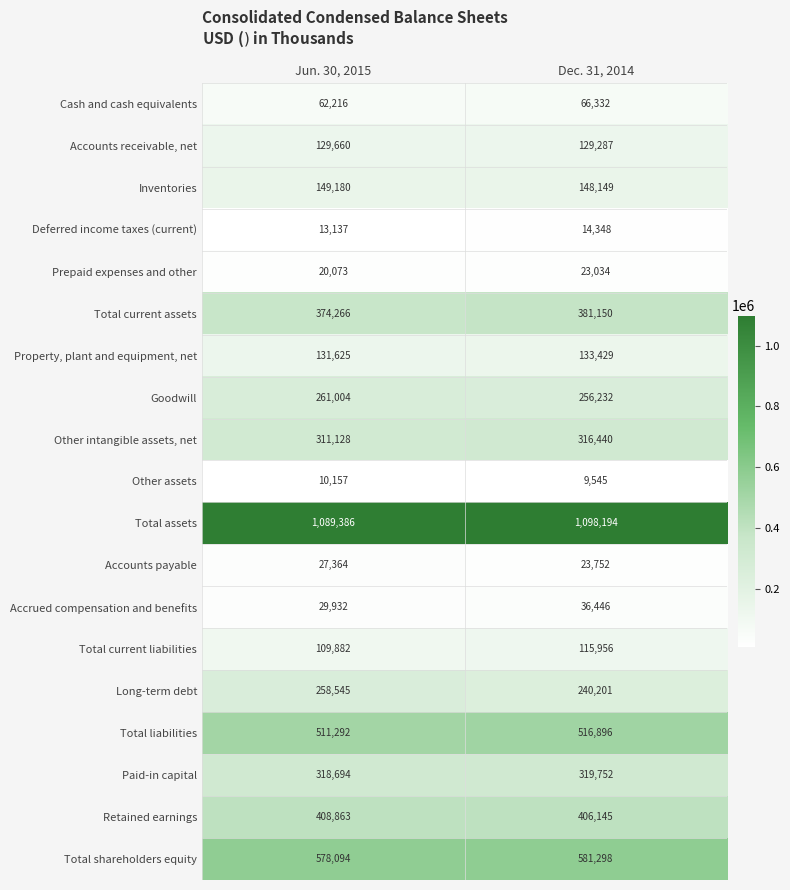

What is the difference between the Cash and cash equivalents values at Jun. 30, 2015 and Dec. 31, 2014?

4116